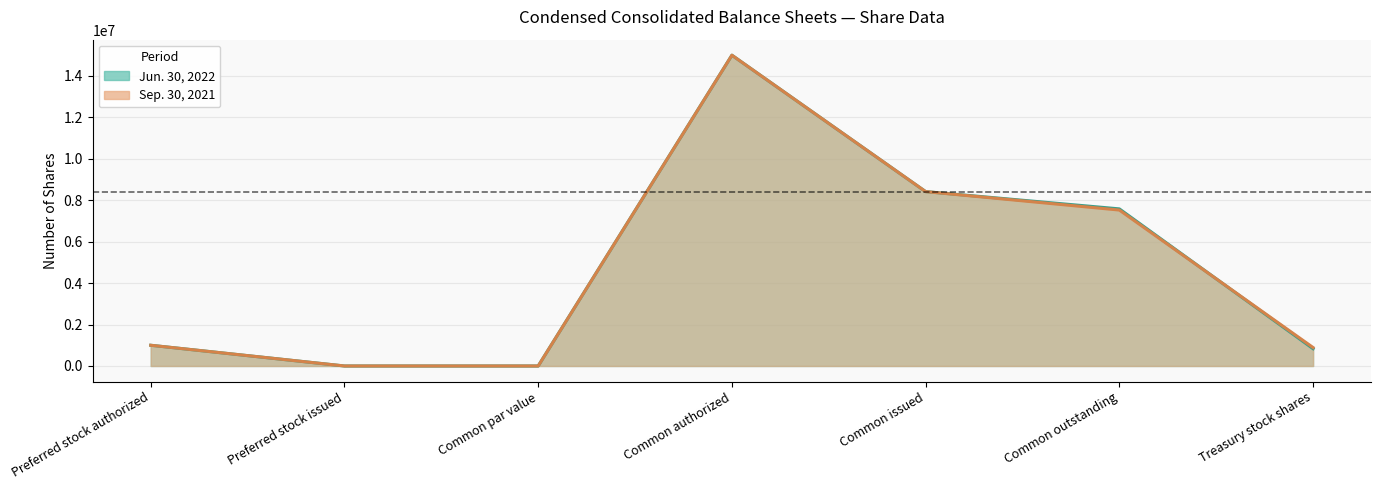

What is the label of the 3rd point from the left?

Common par value